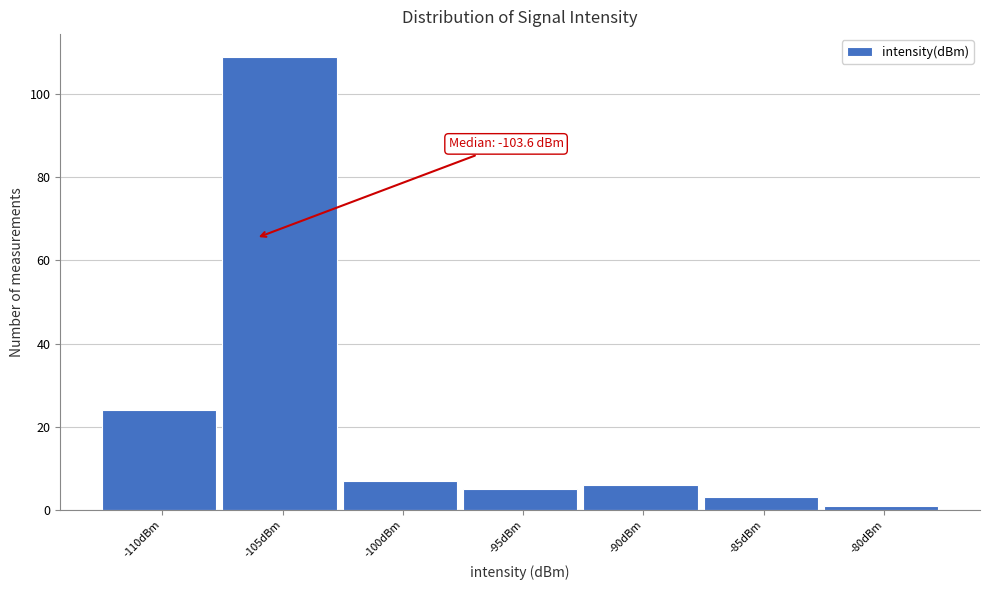

Reading left to right, what are all the values shown in this chart?

-110dBm=24	-105dBm=109	-100dBm=7	-95dBm=5	-90dBm=6	-85dBm=3	-80dBm=1